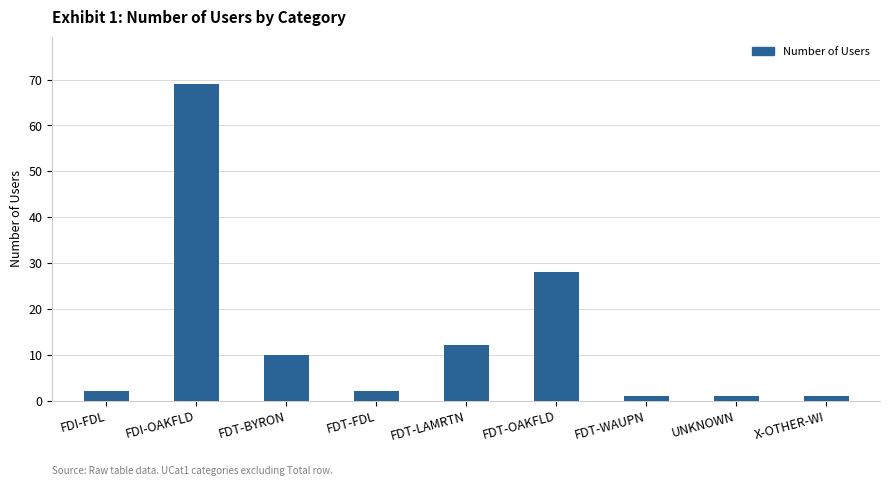

Does the chart contain stacked bars?

No